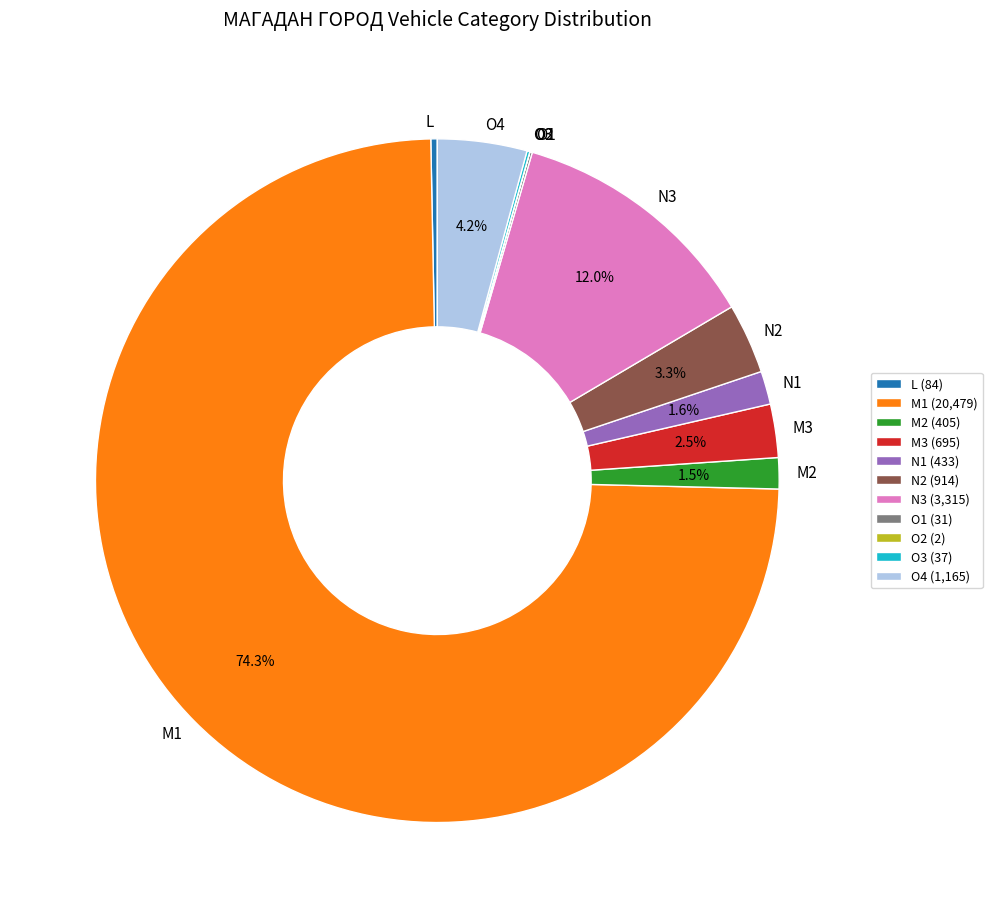

To the nearest percent, what is the average slice percentage?

9%